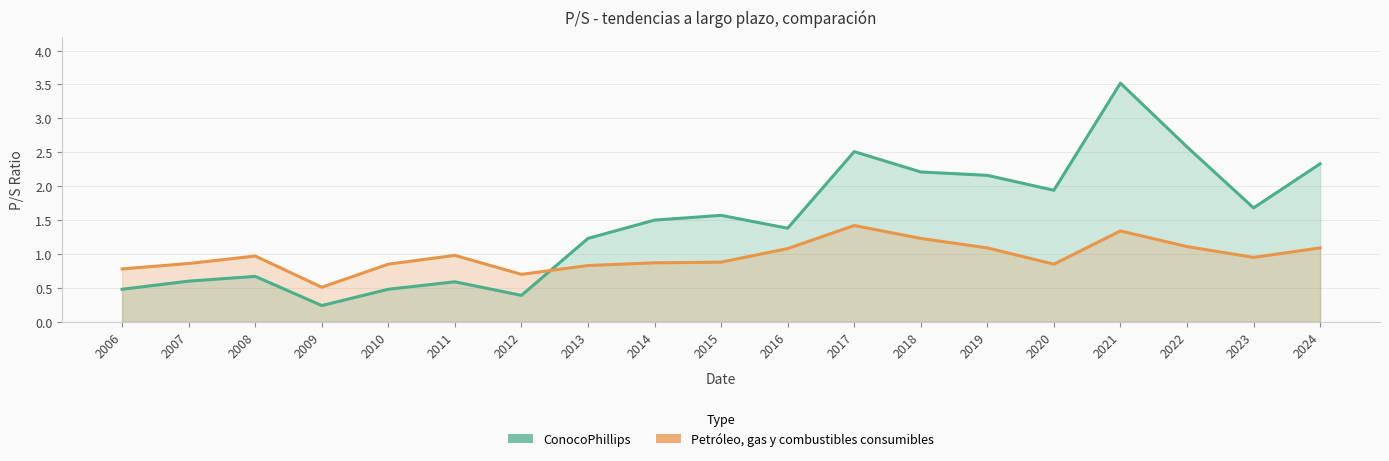

Reading left to right, transcribe all the data shown in this chart.

ConocoPhillips: 0.5	0.6	0.7	0.2	0.5	0.6	0.4	1.2	1.5	1.6	1.4	2.5	2.2	2.2	1.9	3.5	2.6	1.7	2.3
Petróleo, gas y combustibles consumibles: 0.8	0.9	1.0	0.5	0.8	1.0	0.7	0.8	0.9	0.9	1.1	1.4	1.2	1.1	0.8	1.3	1.1	0.9	1.1